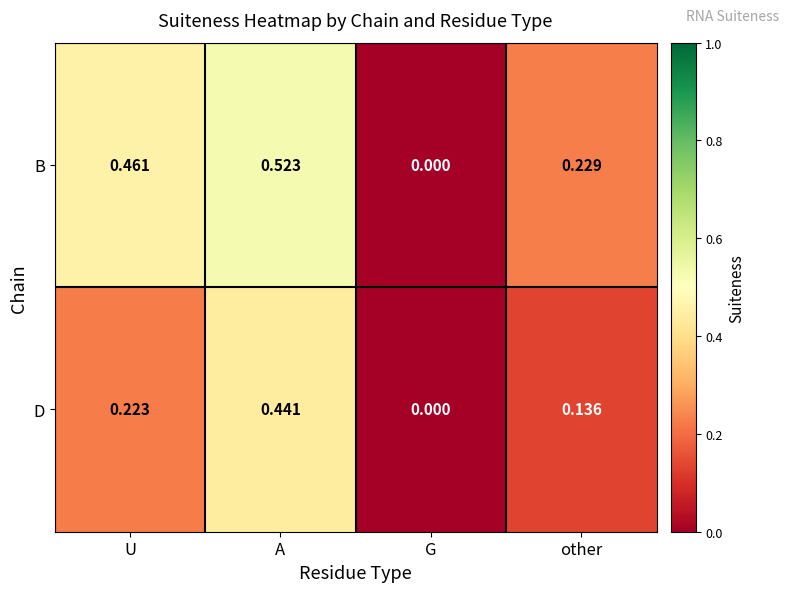

At which label is D closest to 0?

G